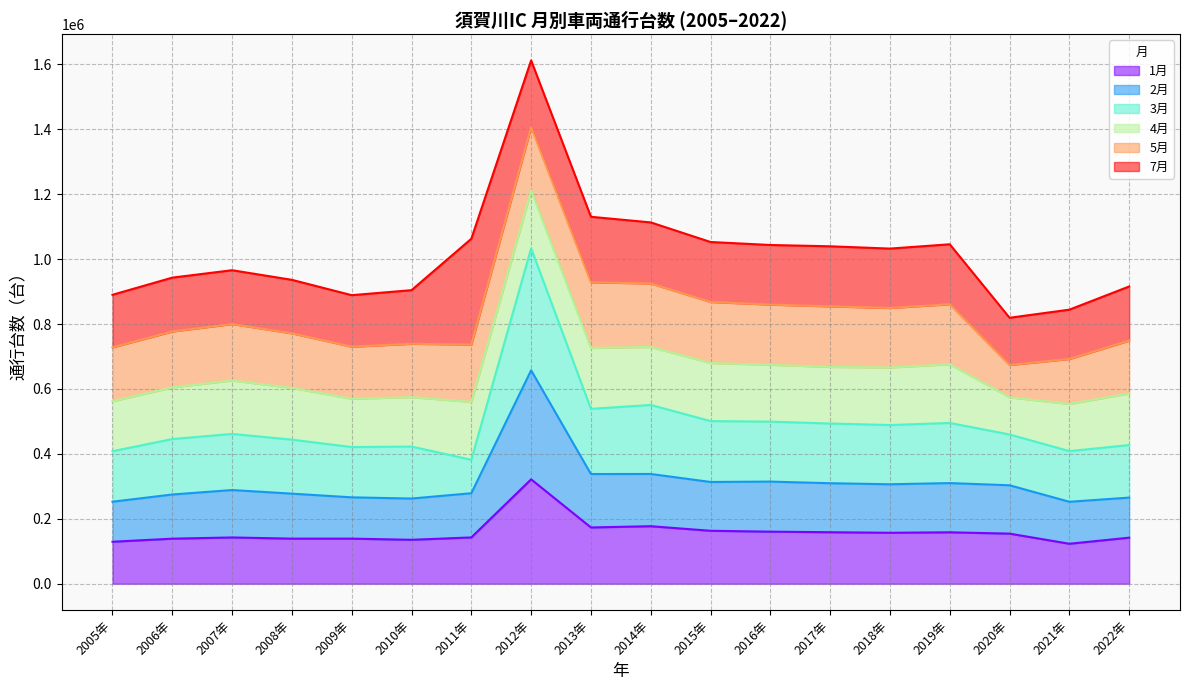

Does the chart display data point markers on the line(s)?

No